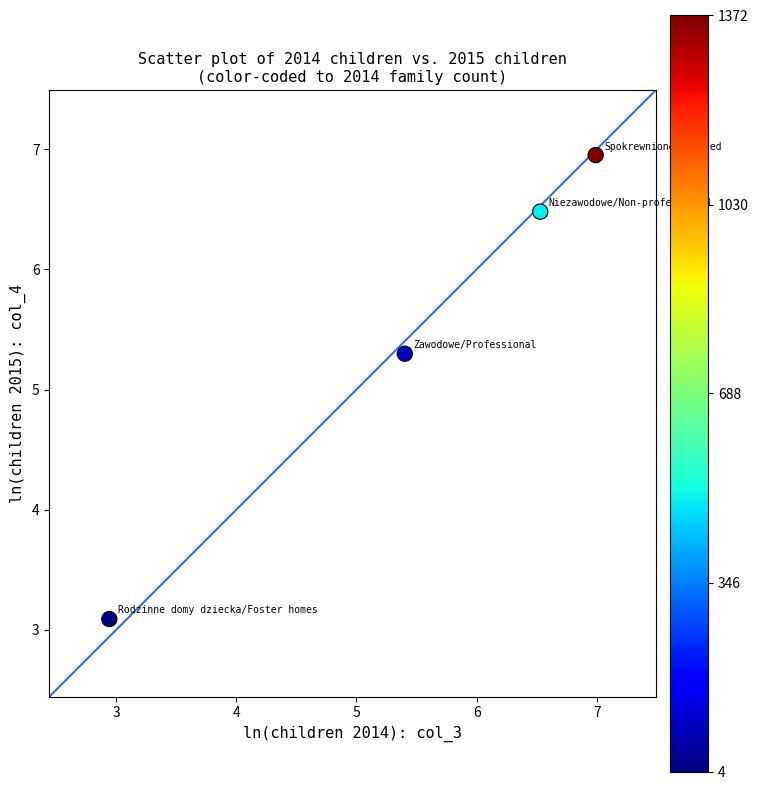

What Y value in the scatter plot is closest to 5?

5.3